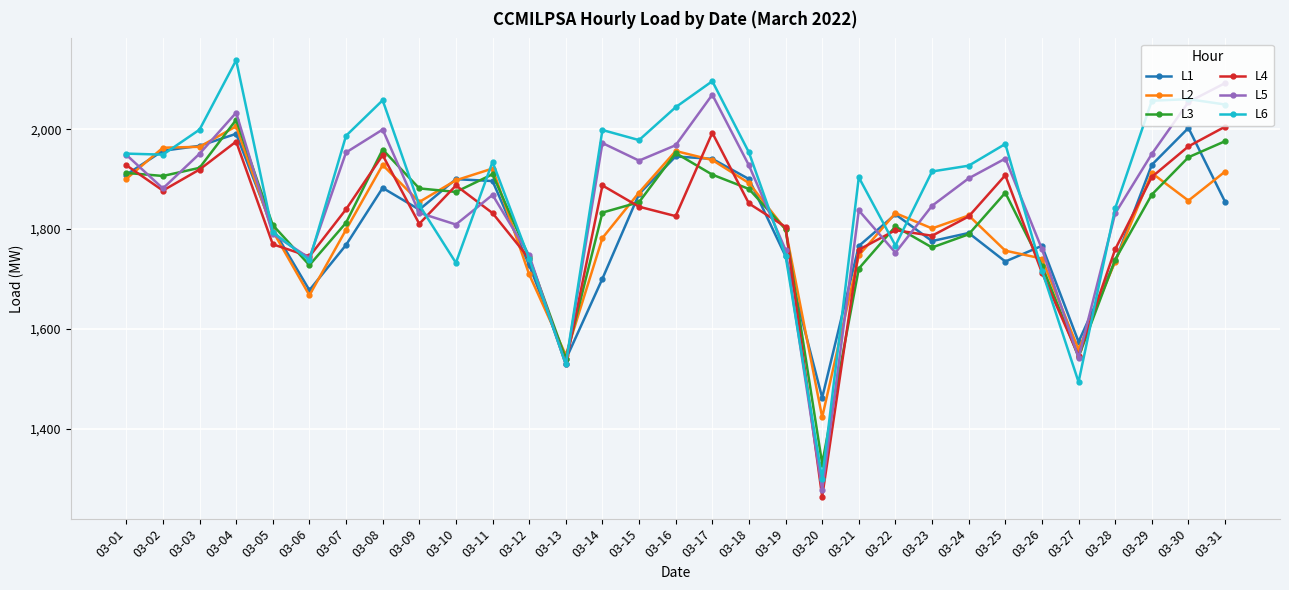

What is the value of the L2 point at the 31st from the left?

1915.2